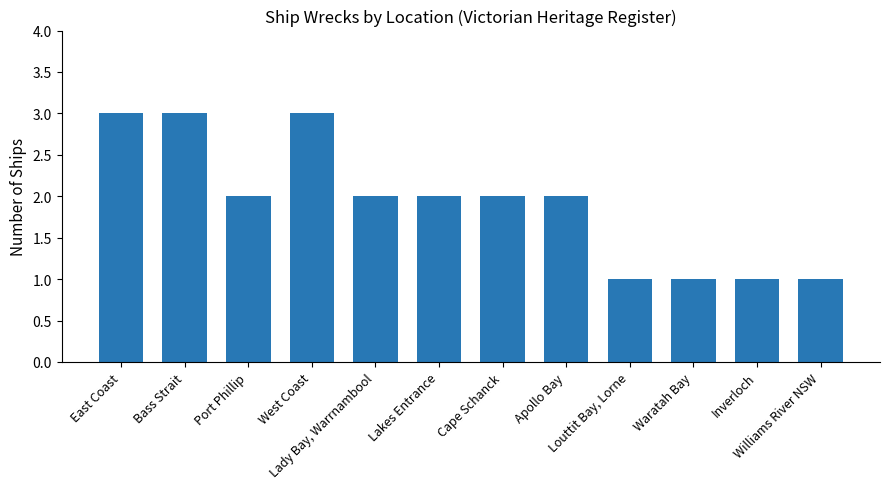

Reading left to right, transcribe all the data shown in this chart.

3	3	2	3	2	2	2	2	1	1	1	1